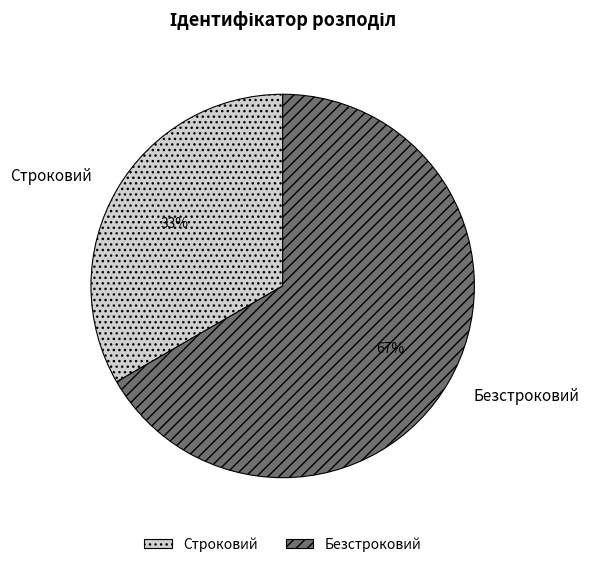

Is the sum of Строковий and Безстроковий greater than half?

Yes